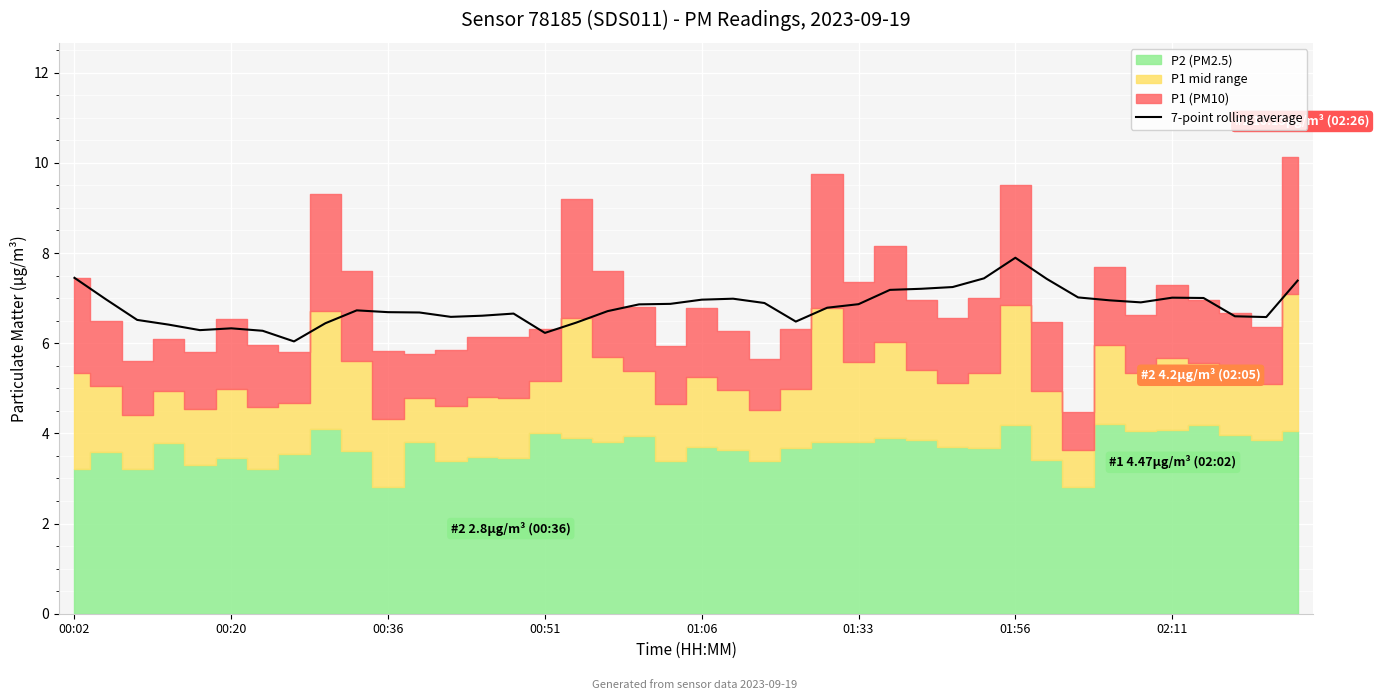

What is the change in value from 35 to 37?

-0.4